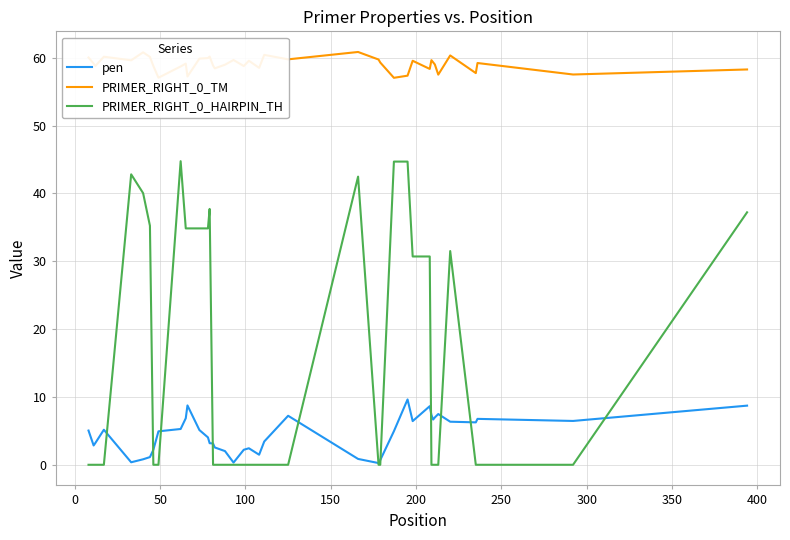

True or false: PRIMER_RIGHT_0_TM and PRIMER_RIGHT_0_HAIRPIN_TH intersect in this chart.

False